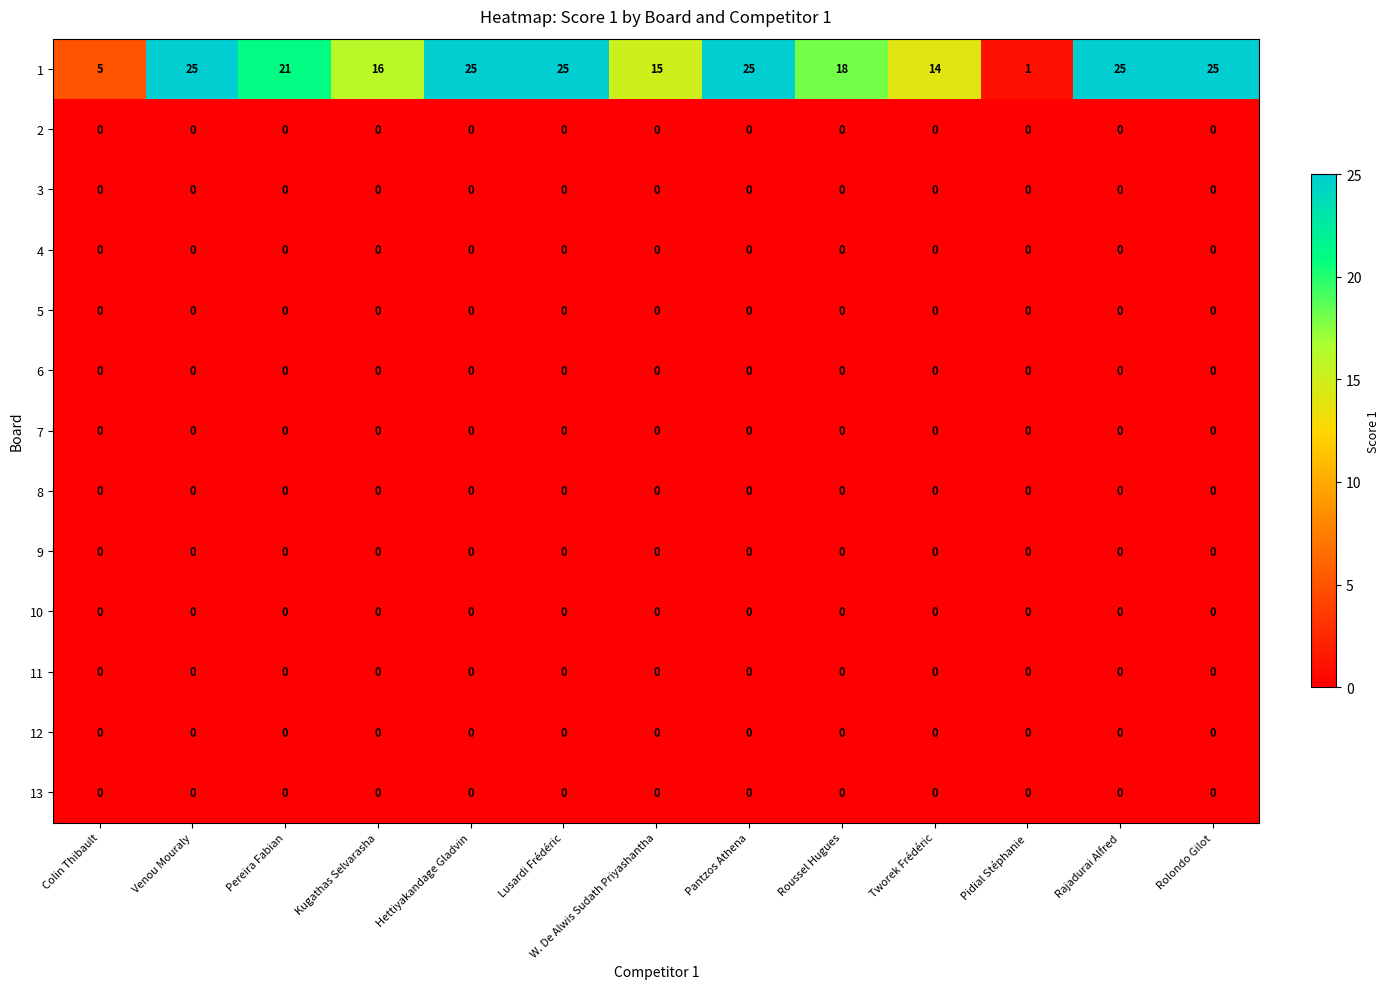

What is the spread (max minus min) of values at Tworek Frédéric?

14